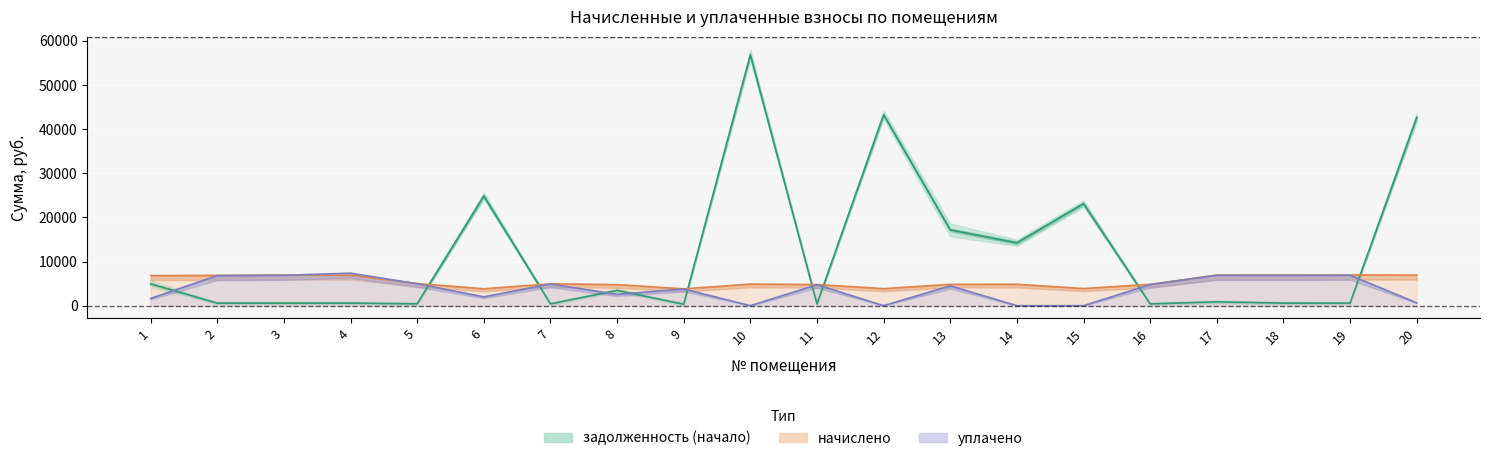

What is the approximate value at 7?

412.5